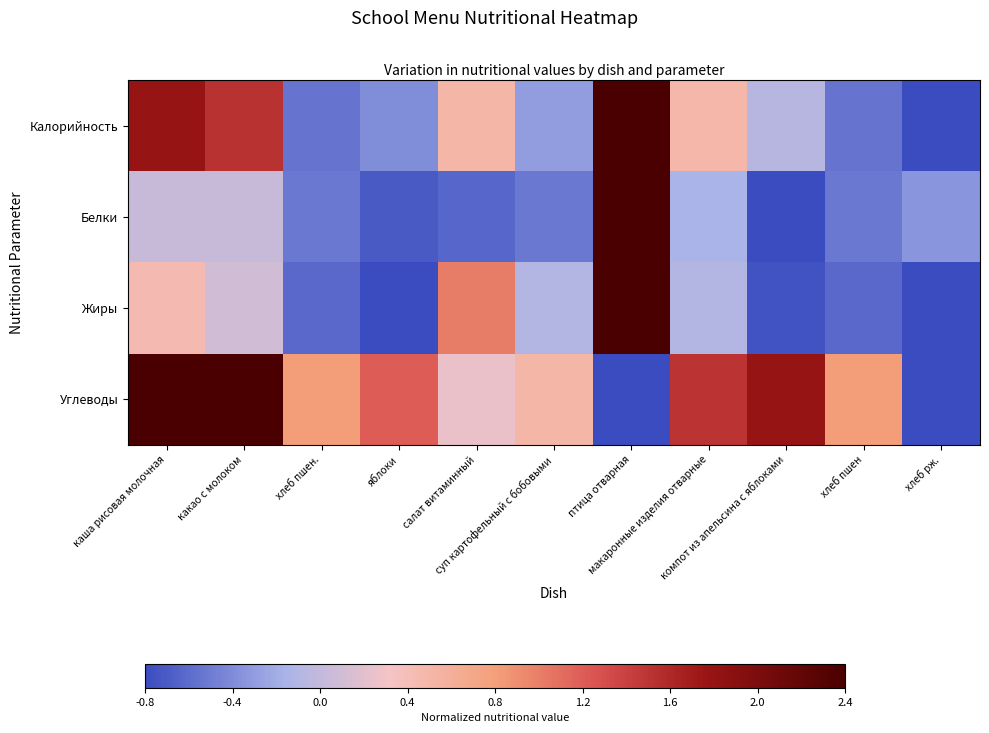

Count the number of data series in this chart.

4